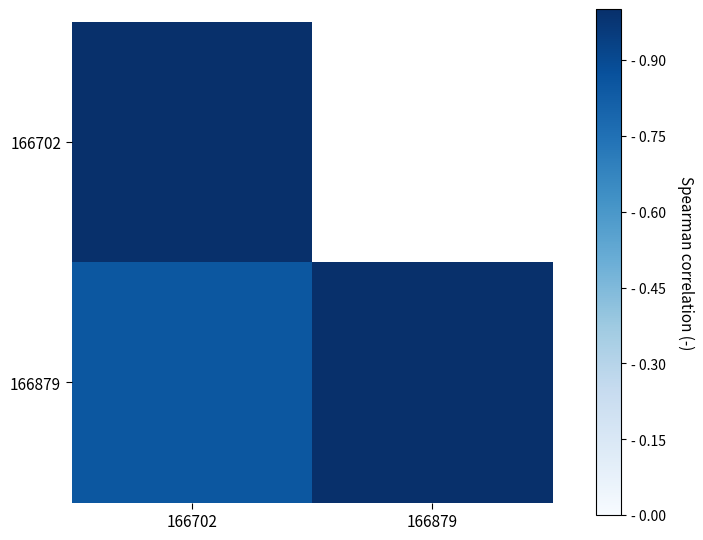

What is the total value across all series at 166879?

1.9